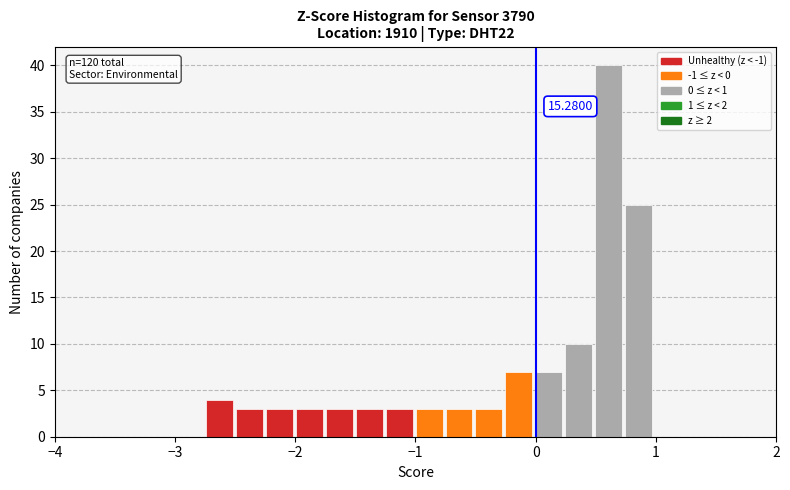

Read against the x-axis, roughly where is the centre of the tallest bar?

0.6